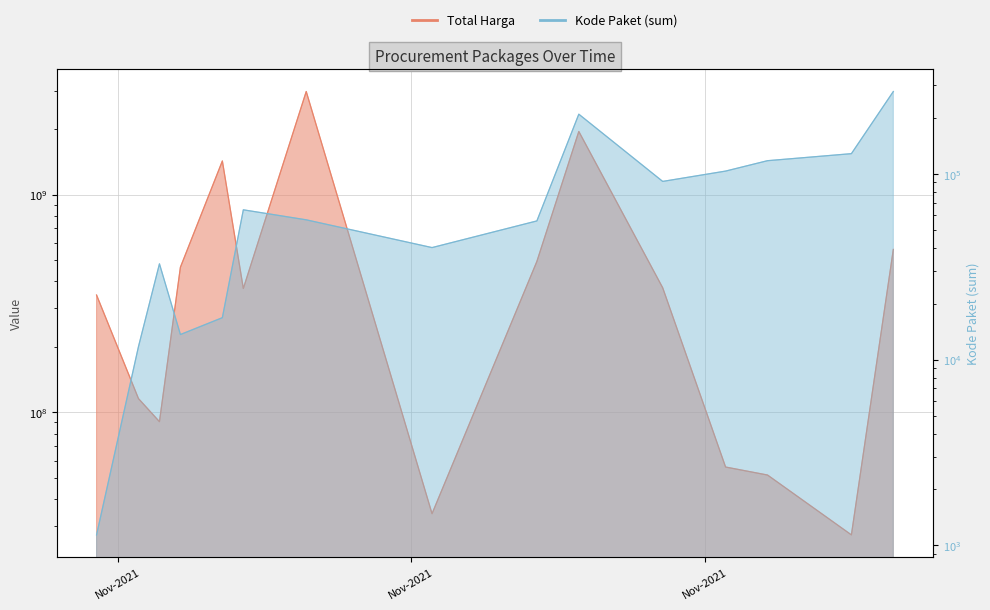

In Total Harga, how many points are higher than both neighbors (excluding endpoints)?

3